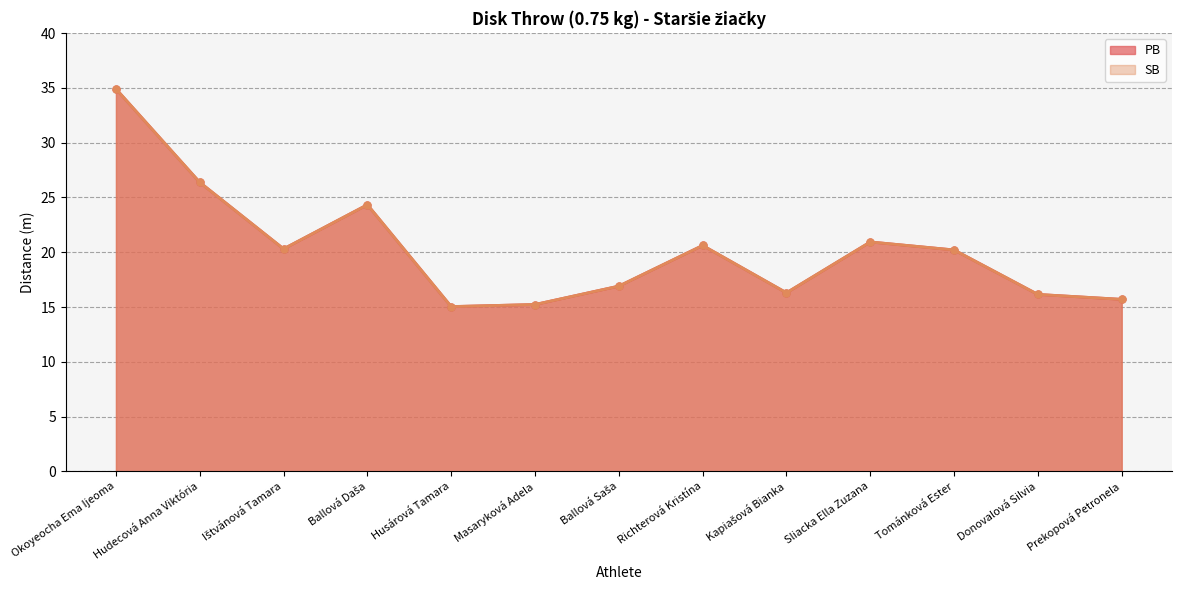

Where is SB nearest to the value 24?

Ballová Daša